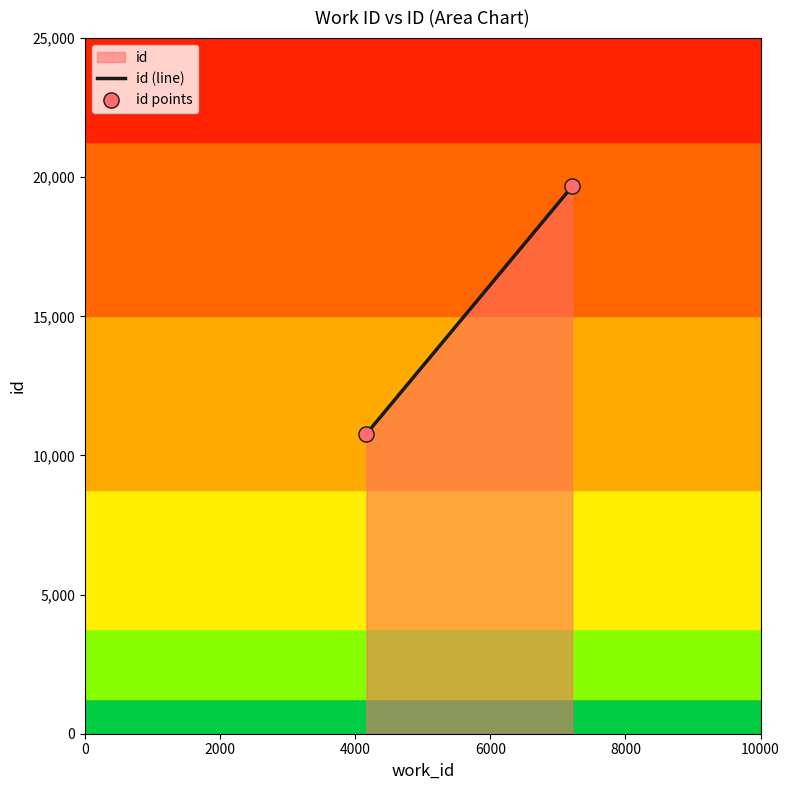

What is the average X value?

5689